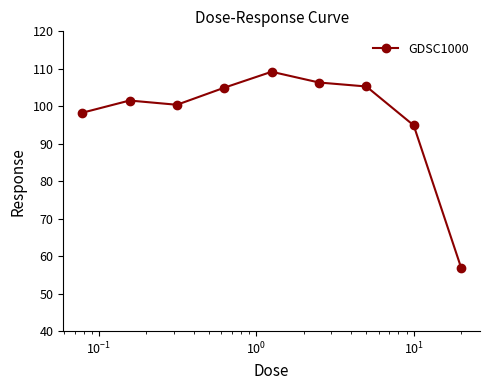

What is the smallest value displayed?

57.0